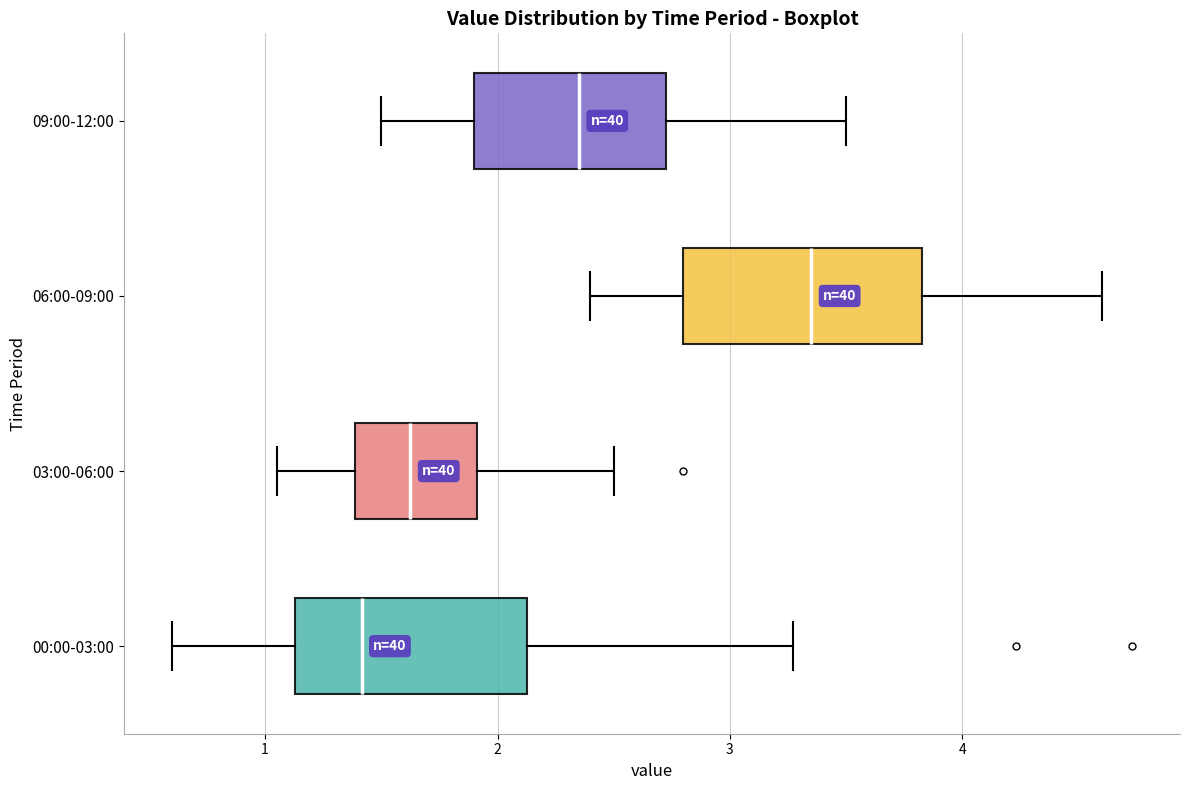

Reading bottom to top, read every box against the x-axis: the position of its median line, the range the box covers, and the ends of its whiskers. The values are not printed on the chart, so give them approximately, as read against the axis.

00:00-03:00: median 1.4, box 1.1 to 2.1, whiskers 0.6 to 3.3
03:00-06:00: median 1.6, box 1.4 to 1.9, whiskers 1.1 to 2.5
06:00-09:00: median 3.4, box 2.8 to 3.8, whiskers 2.4 to 4.6
09:00-12:00: median 2.4, box 1.9 to 2.7, whiskers 1.5 to 3.5